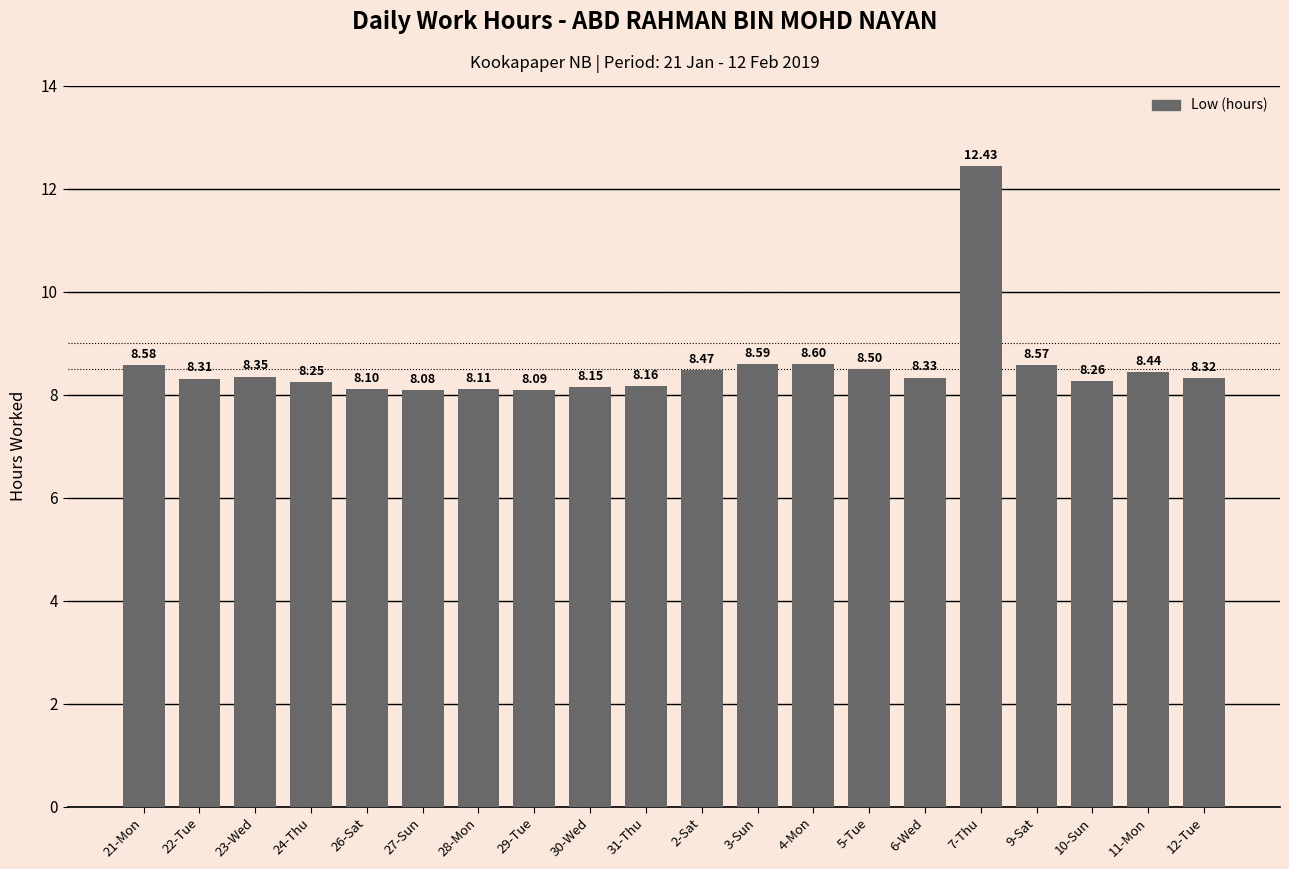

Which has a higher value, 22-Tue or 5-Tue?

5-Tue